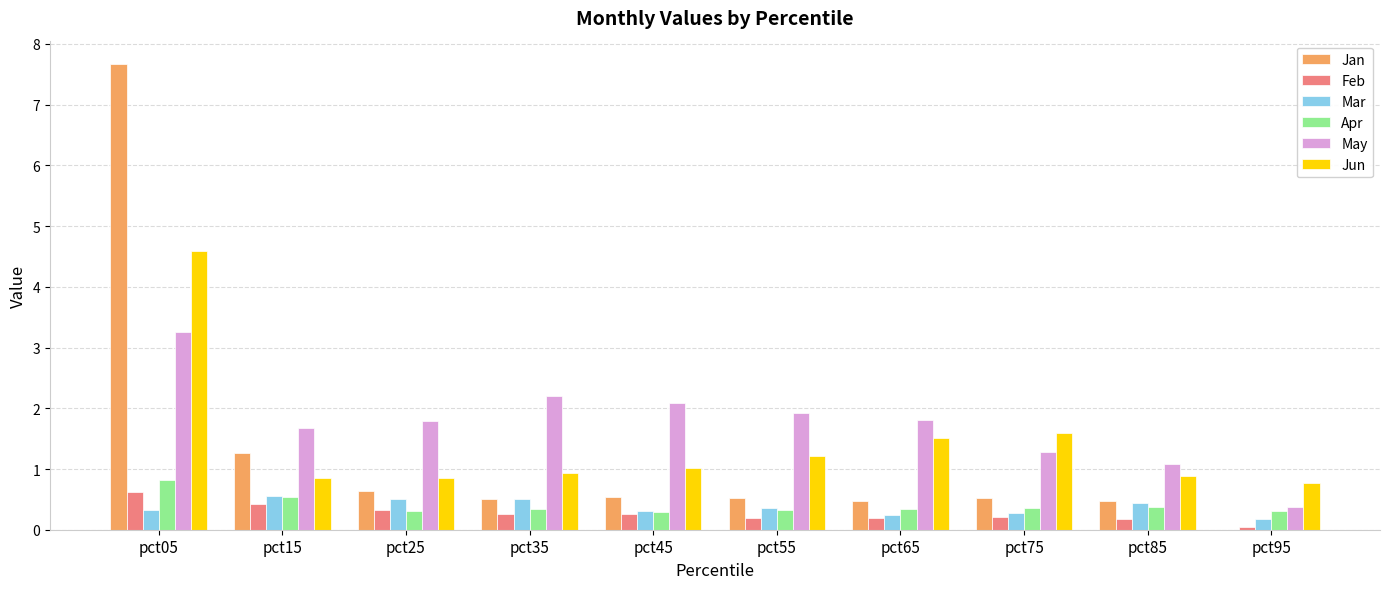

The value of Apr at pct25 is 0.3. True or false?

True